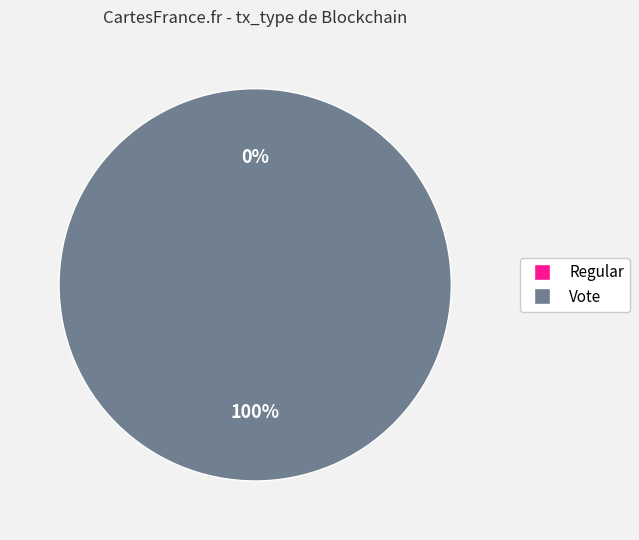

Count the number of slices in the pie.

2